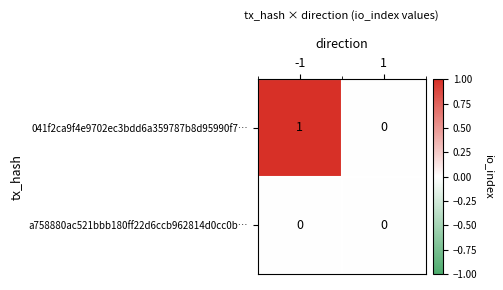

Reading left to right, list all the values displayed in this chart.

041f2ca9f4e9702ec3bdd6a359787b8d95990f7…: 1	0
a758880ac521bbb180ff22d6ccb962814d0cc0b…: 0	0